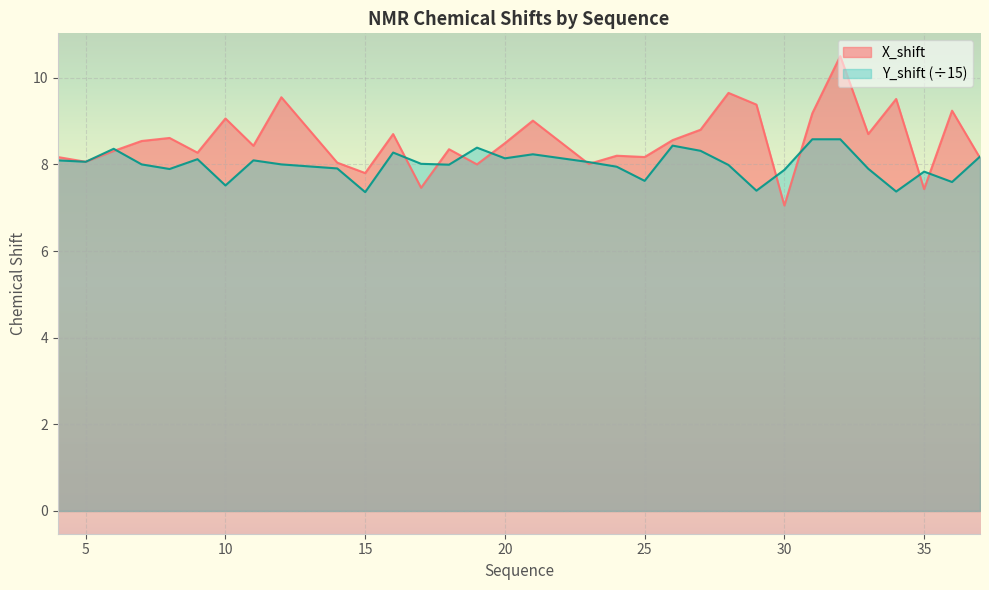

Reading left to right, transcribe all the data shown in this chart.

X_shift: 8.2	8.1	8.3	8.5	8.6	8.3	9.1	8.4	9.6	8.0	7.8	8.7	7.5	8.3	8.0	8.5	9.0	8.0	8.2	8.2	8.6	8.8	9.7	9.4	7.0	9.2	10.5	8.7	9.5	7.4	9.2	8.2
Y_shift: 8.1	8.1	8.4	8.0	7.9	8.1	7.5	8.1	8.0	7.9	7.4	8.3	8.0	8.0	8.4	8.1	8.2	8.1	7.9	7.6	8.4	8.3	8.0	7.4	7.9	8.6	8.6	7.9	7.4	7.8	7.6	8.2